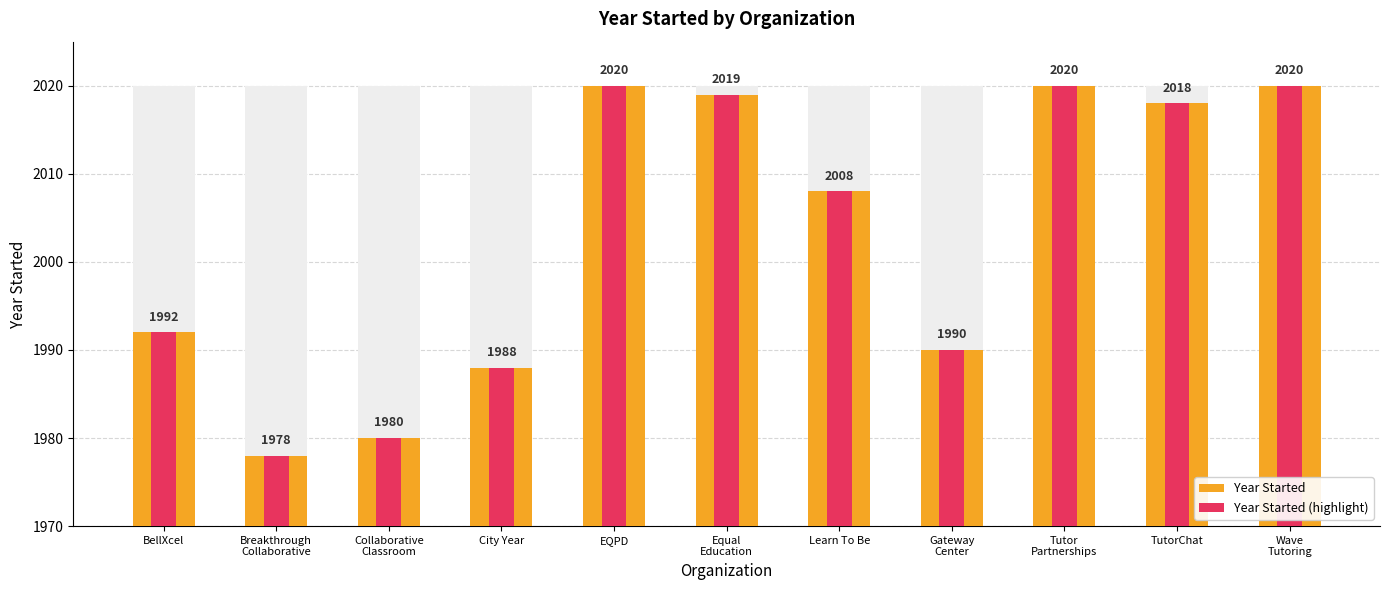

What is the label of the 1st bar from the right?

Wave
Tutoring